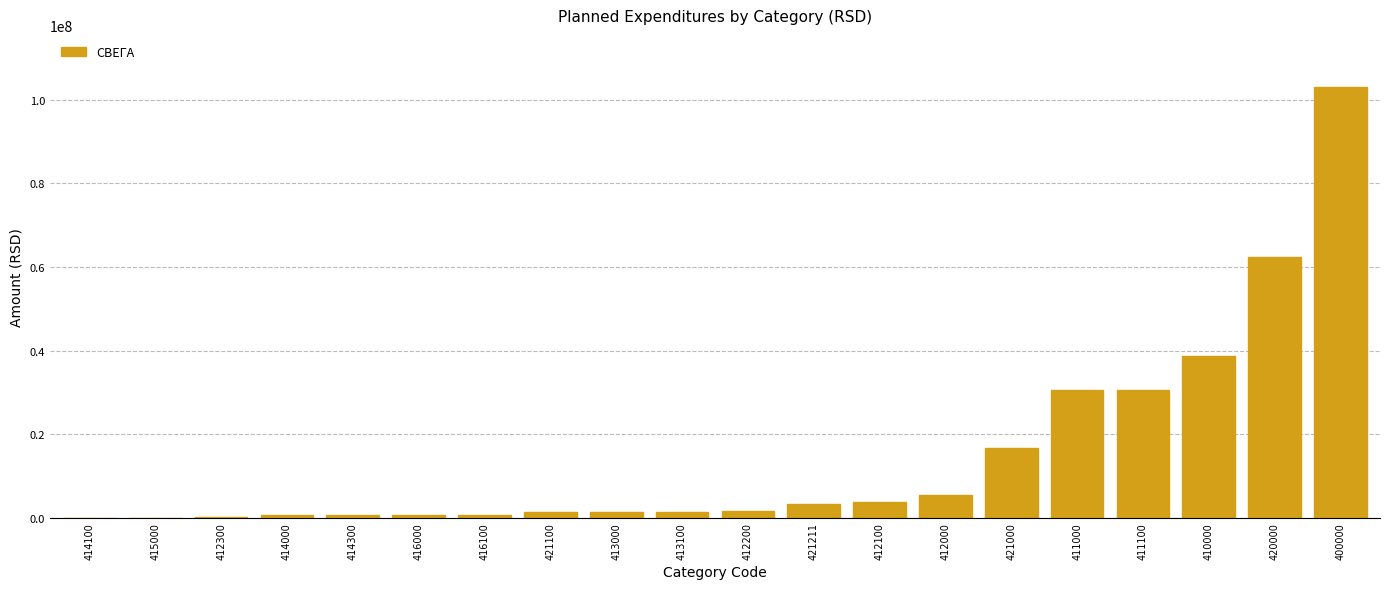

What is the change in value from 412100 to 400000?

+99559000